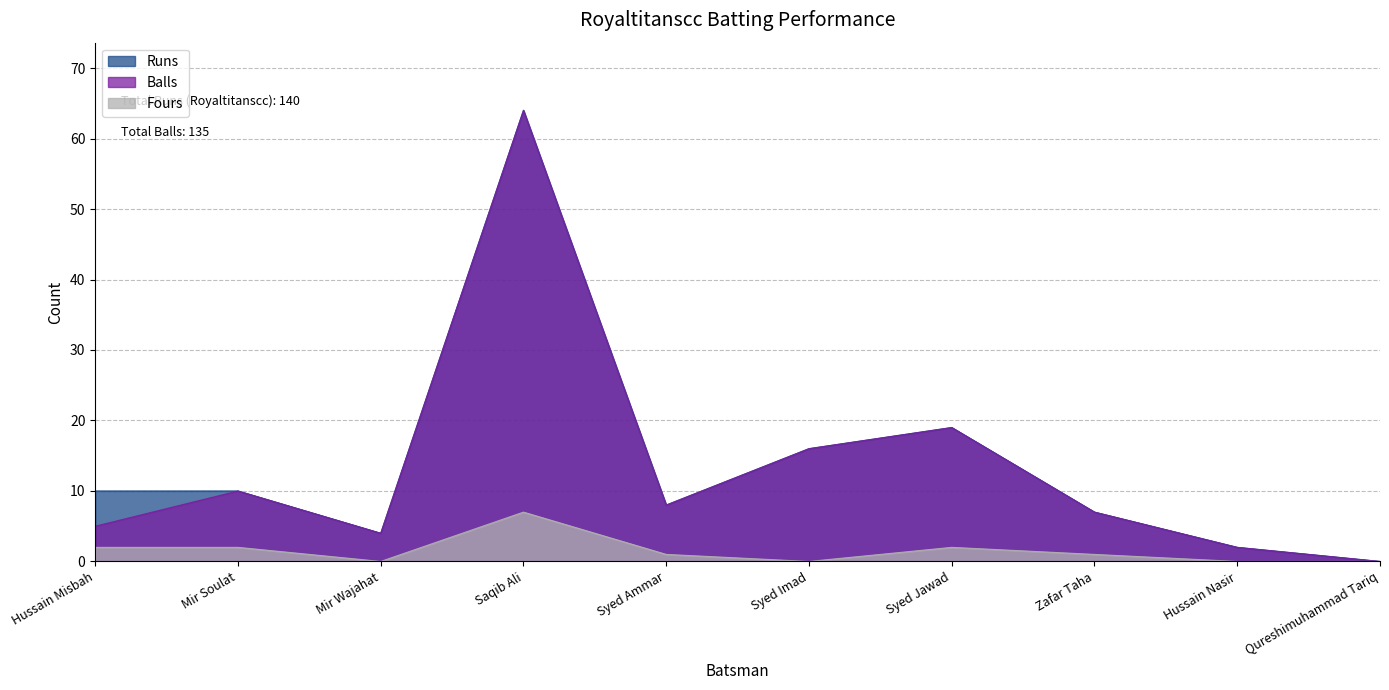

Which series has the largest range (max minus min)?

Runs